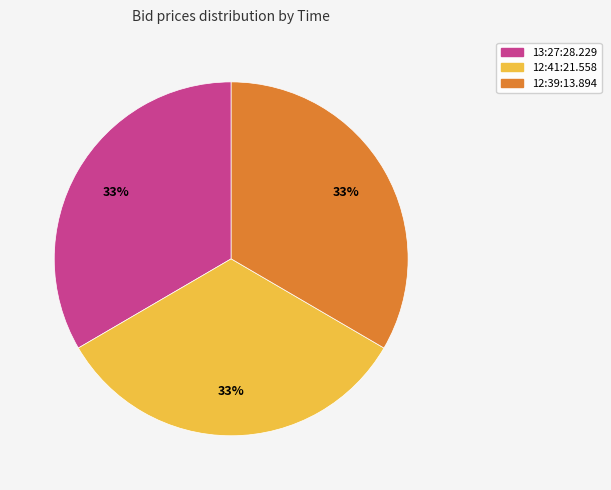

Count the number of slices in the pie.

3